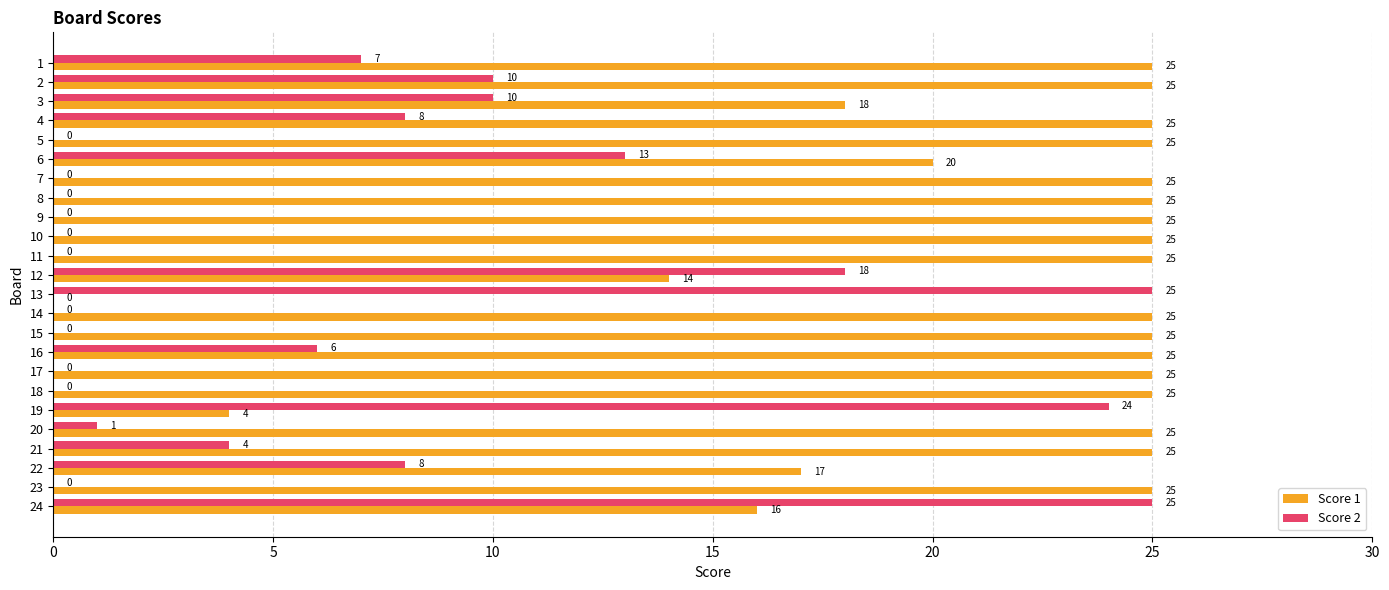

What is the sum of all Score 2 values?

159